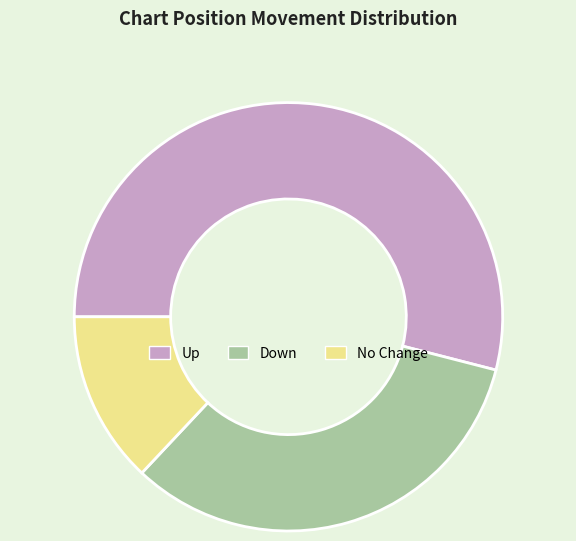

Combined, do No Change and Down account for over 50%?

No